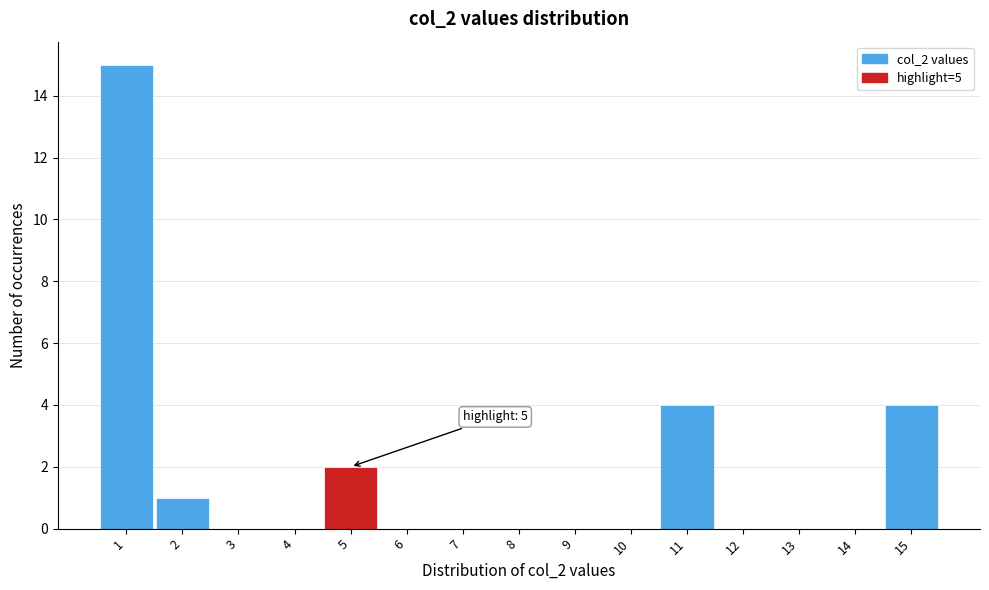

Which range on the x-axis has the tallest bar?

0.5 to 1.5